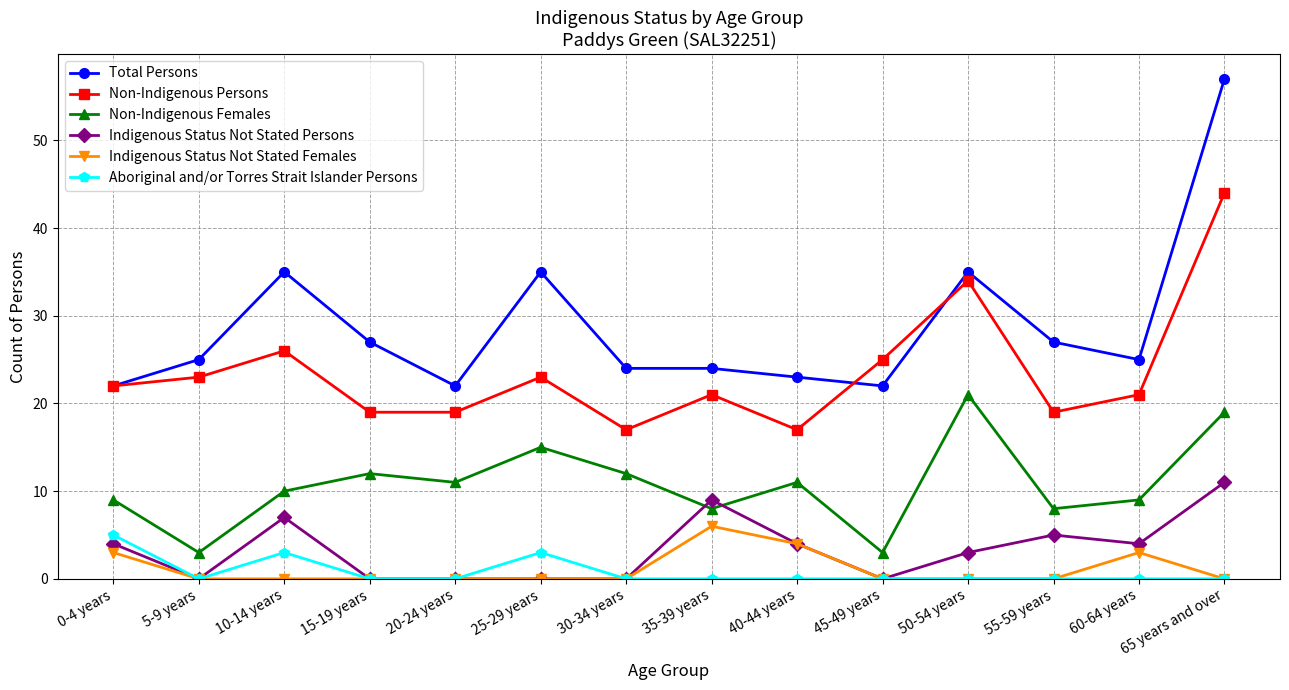

True or false: Non-Indigenous Persons and Non-Indigenous Females intersect in this chart.

False